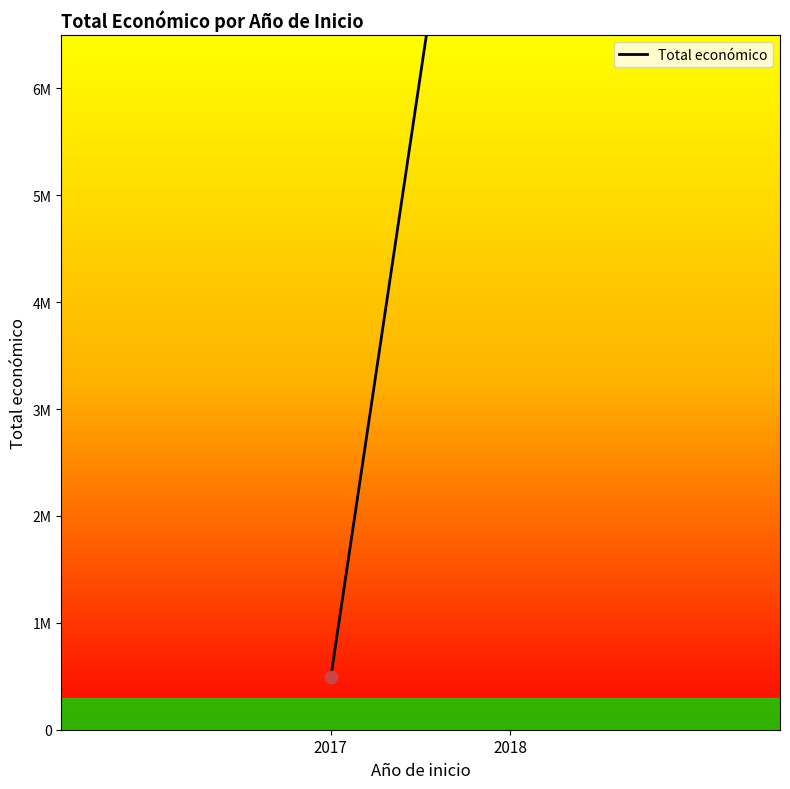

Which has a higher value, 2018 or 2017?

2018